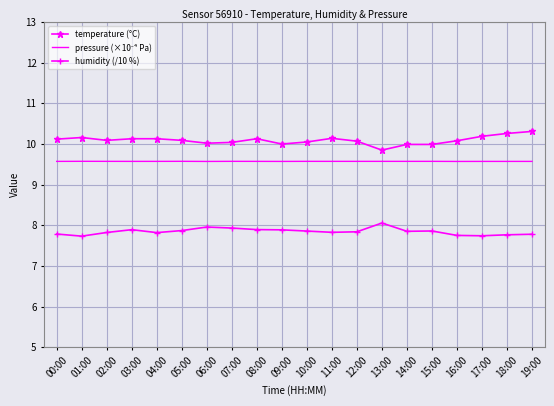

Which series has the largest total across all categories?

temperature (°C)